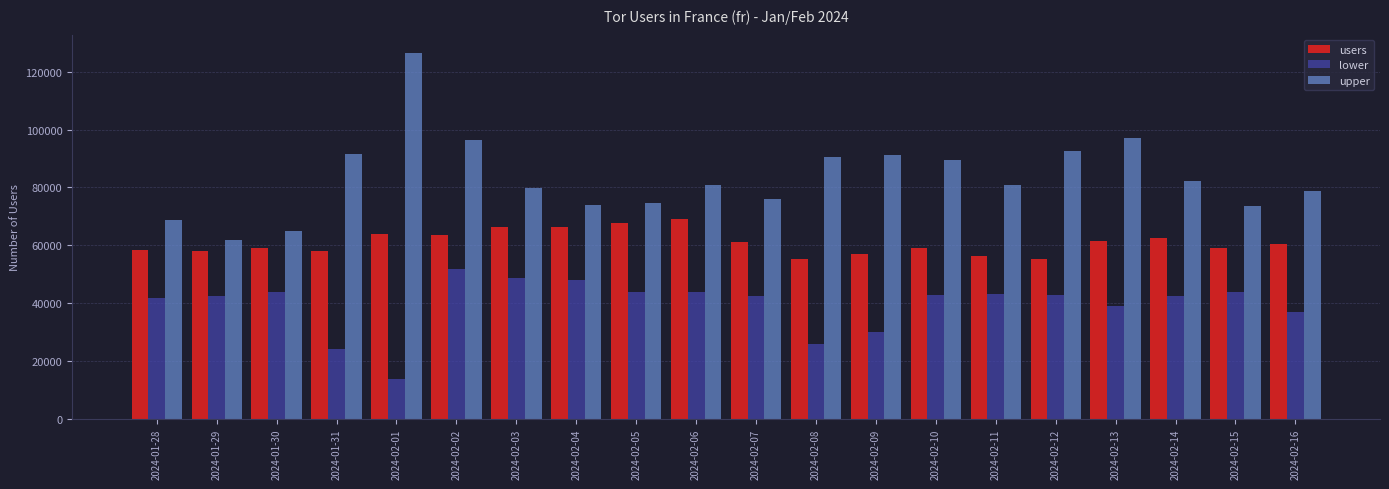

Is it true that users equals 58940 at 2024-02-15?

True